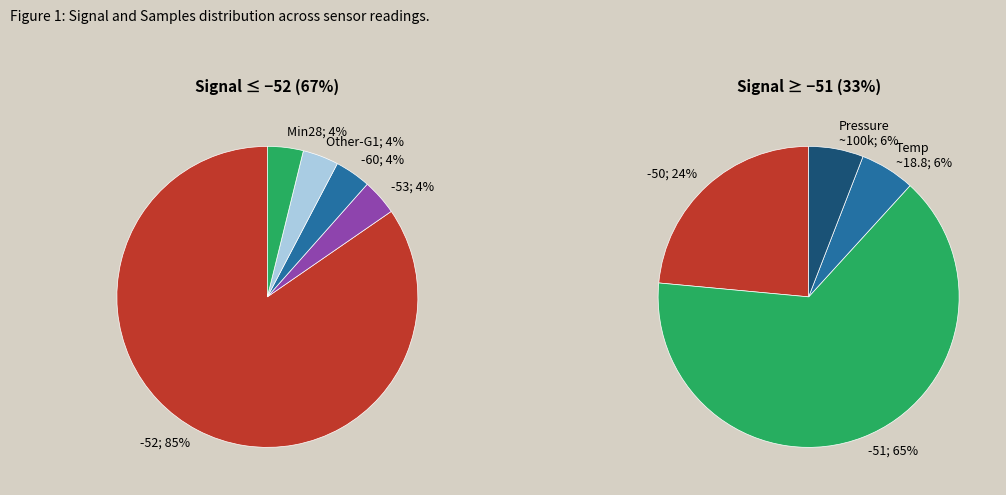

Does any single category account for the majority?

Yes